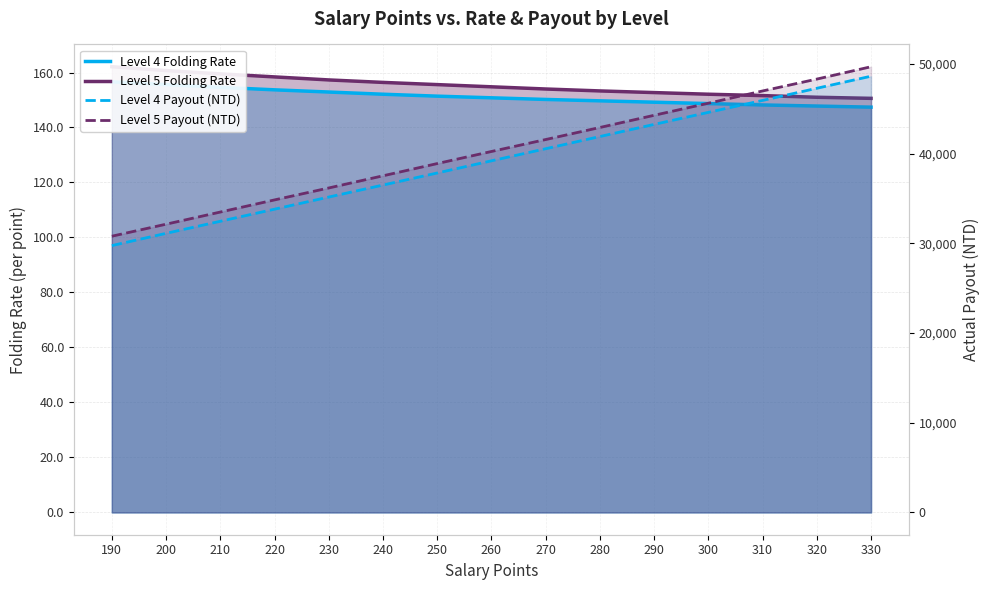

Where is Level 4 Payout (NTD) nearest to the value 39198?

260